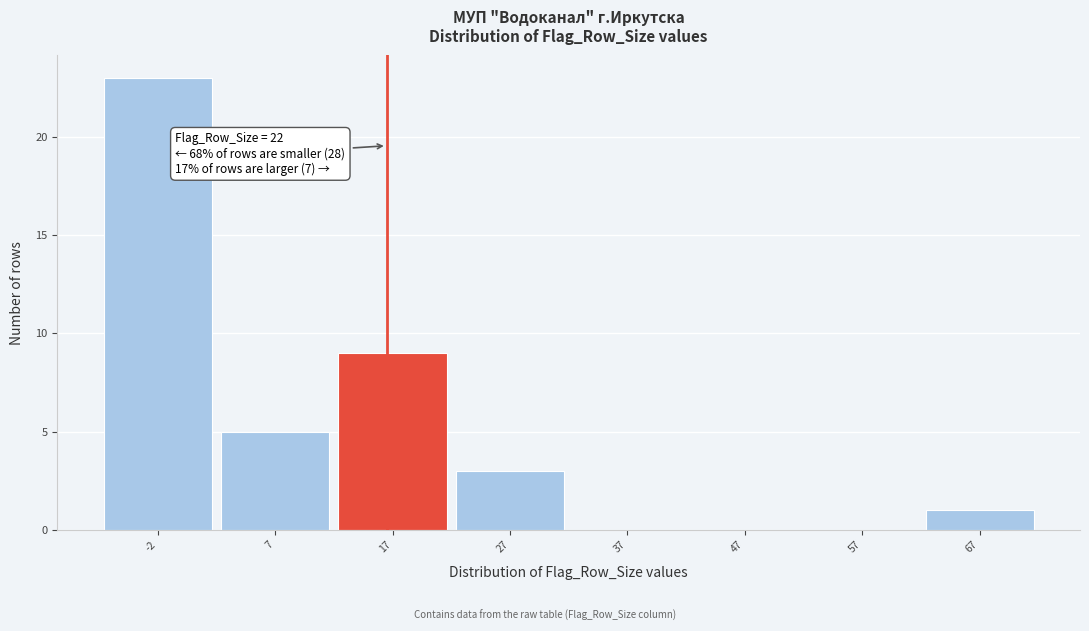

Reading right to left, list all the values displayed in this chart.

67=1	57=0	47=0	37=0	27=3	17=9	7=5	-2=23